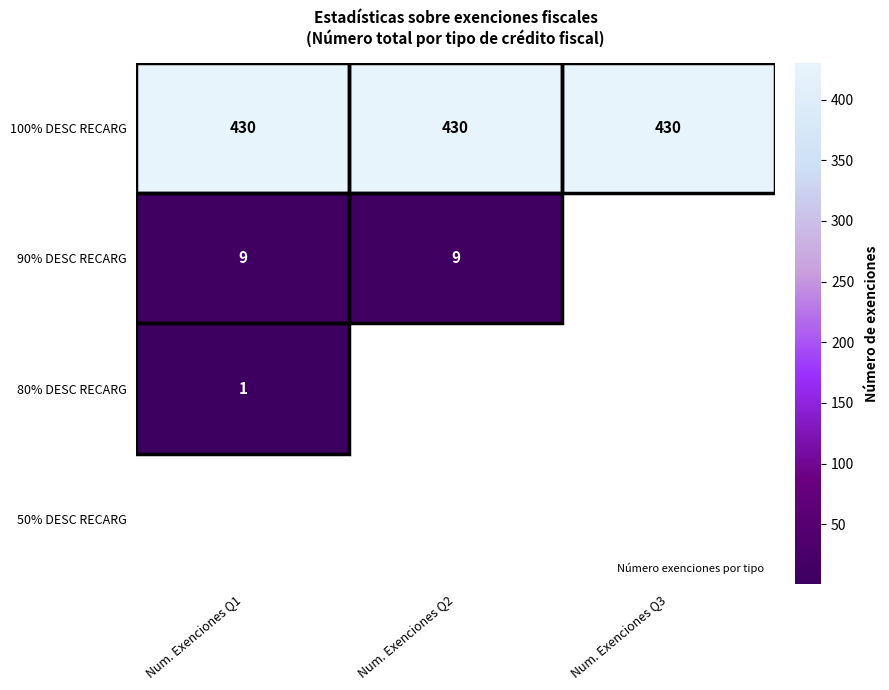

Between Num. Exenciones Q3 and Num. Exenciones Q1, which is larger?

Num. Exenciones Q3